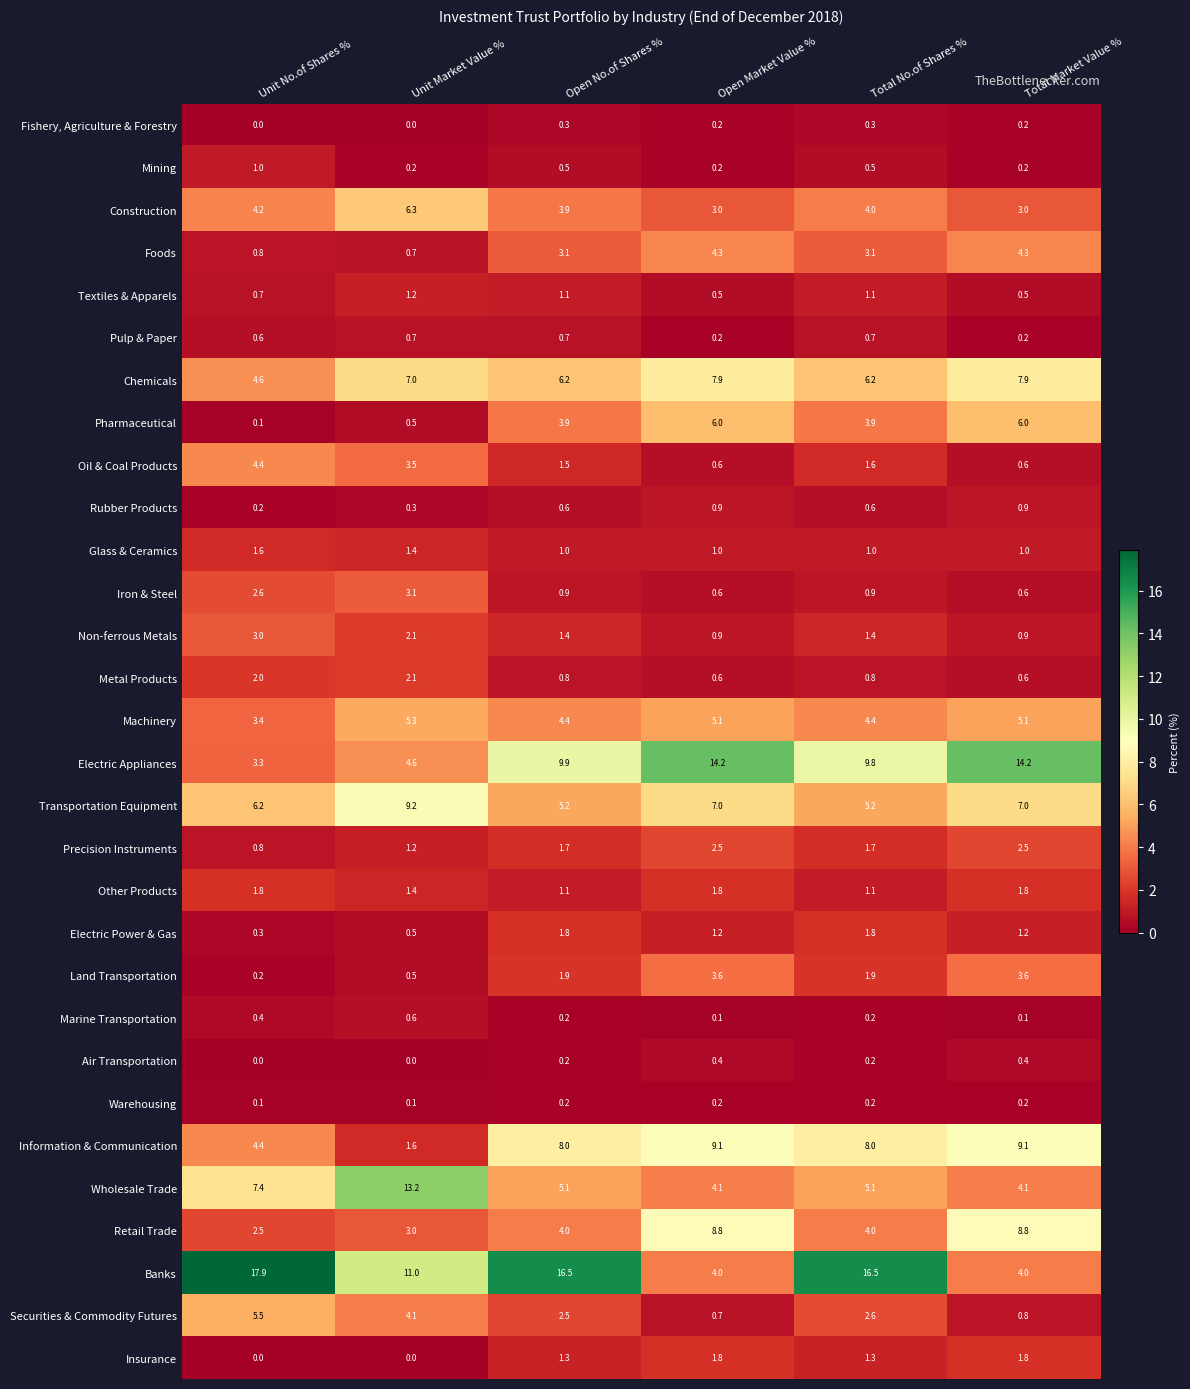

Count the Mining values in the range 0 to 1.

6